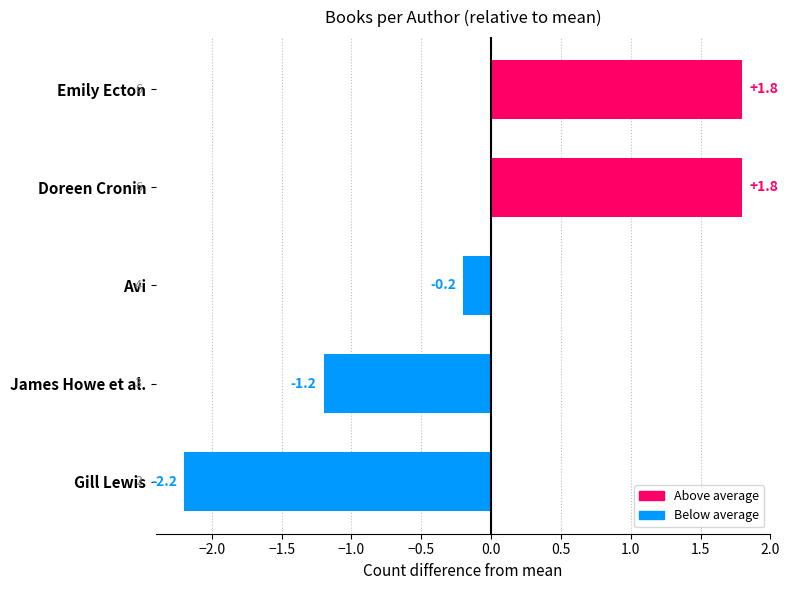

Which label corresponds to the smallest value in the chart?

Gill Lewis